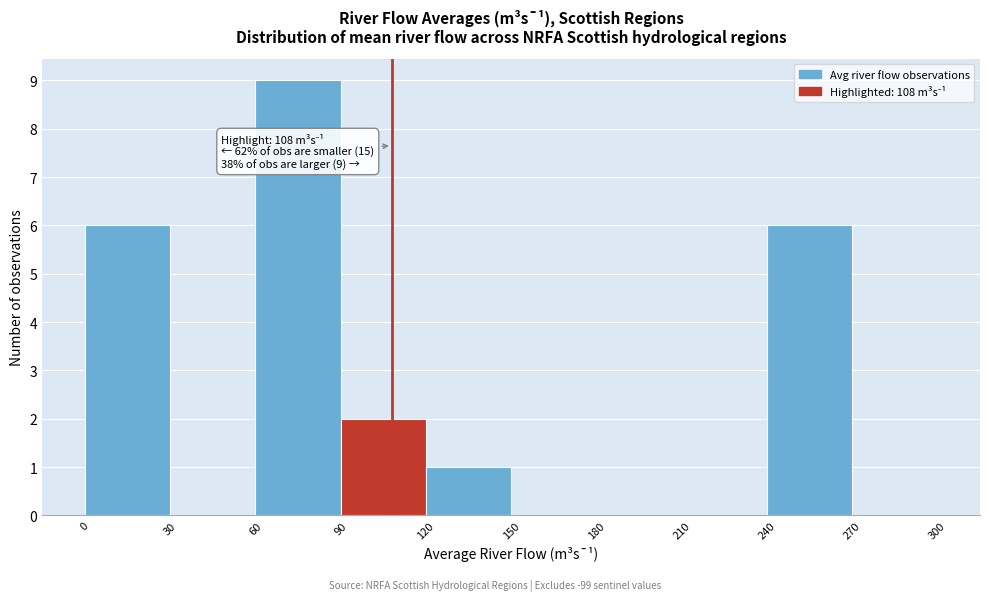

Over which range of the x-axis is the bar tallest?

60 to 90